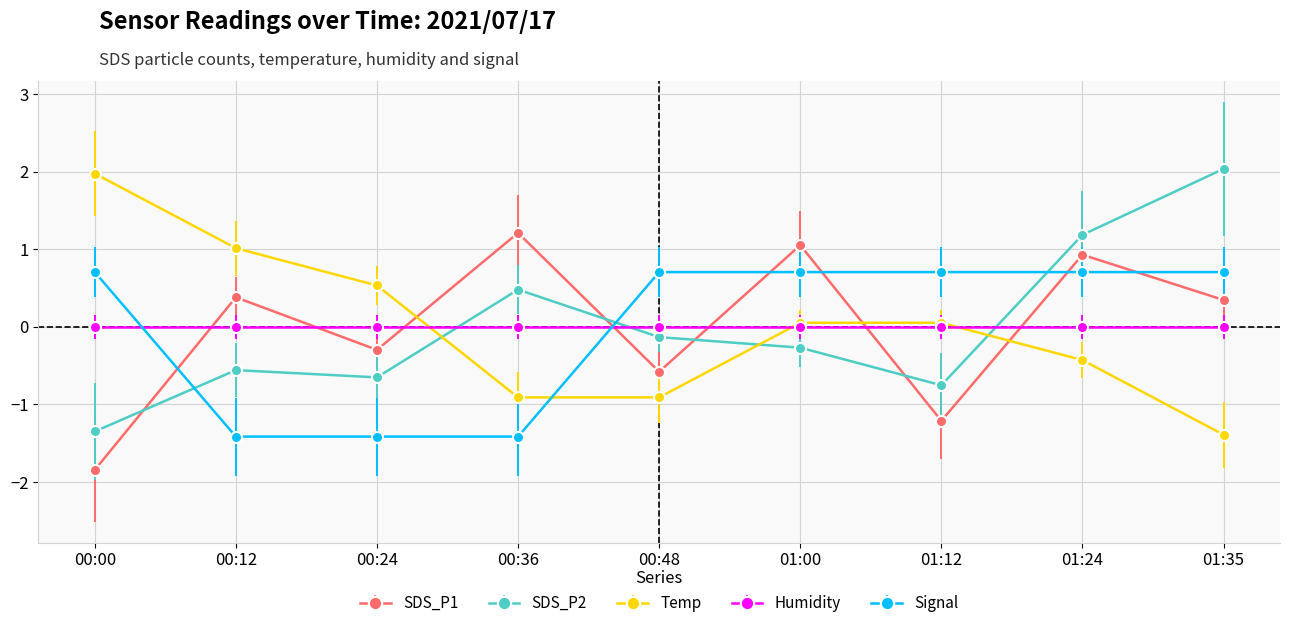

Between which two adjacent categories do SDS_P2 and Signal first intersect?

00:00 and 00:12